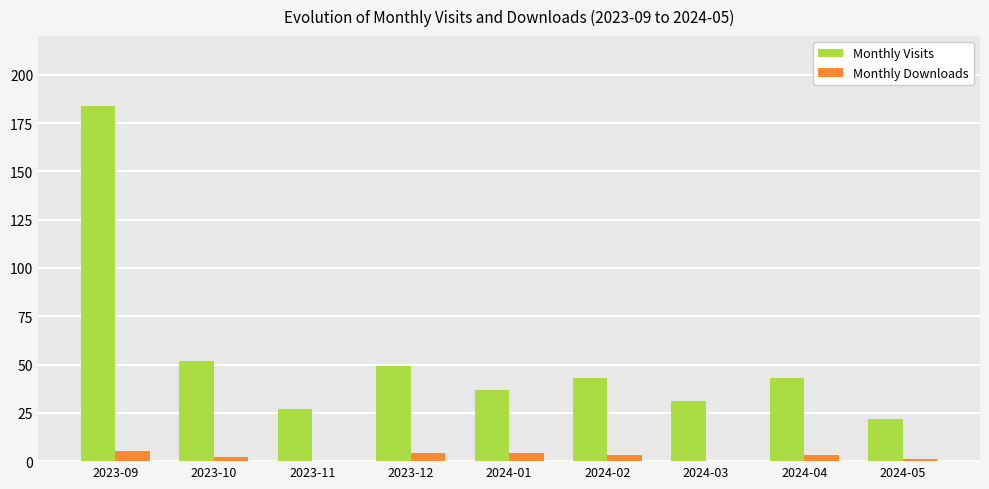

Reading left to right, list all the values displayed in this chart.

Monthly Visits: 184	52	27	49	37	43	31	43	22
Monthly Downloads: 5	2	0	4	4	3	0	3	1